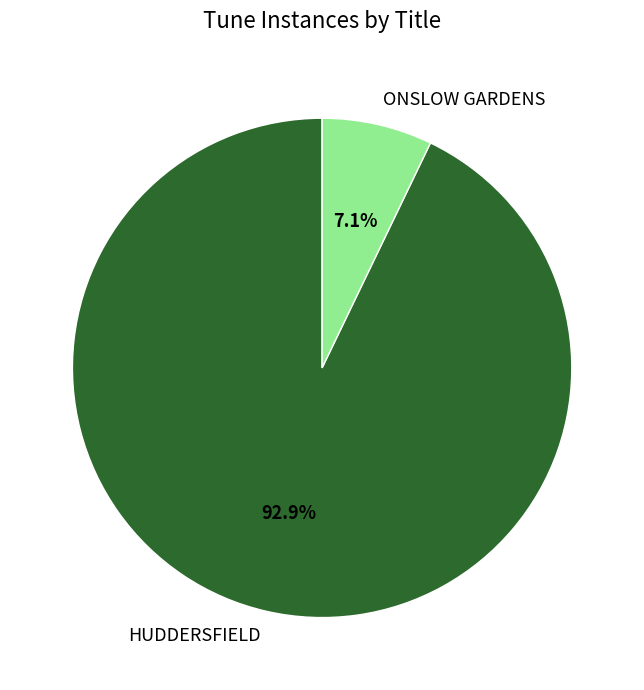

To the nearest percent, what is the combined percentage of ONSLOW GARDENS and HUDDERSFIELD?

100%